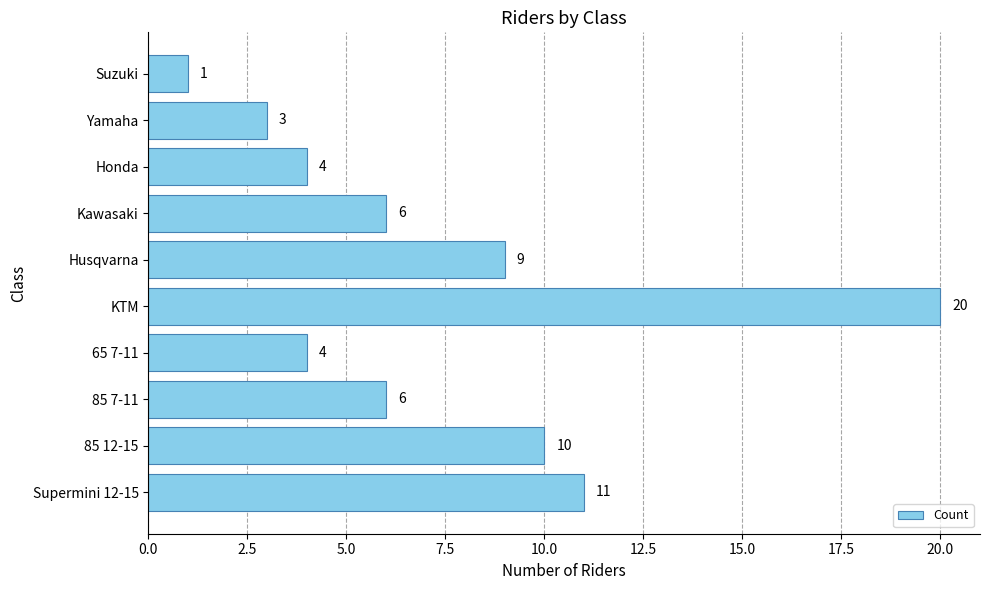

Which label corresponds to the smallest value in the chart?

Suzuki